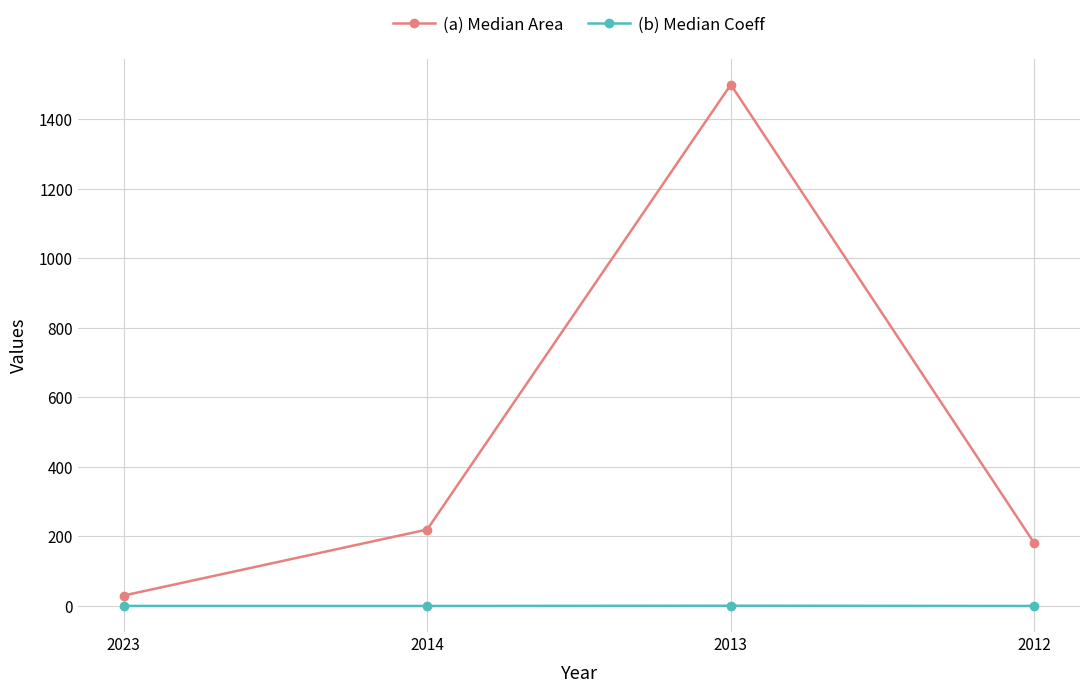

How many values in the (a) Median Area series are below 220?

2